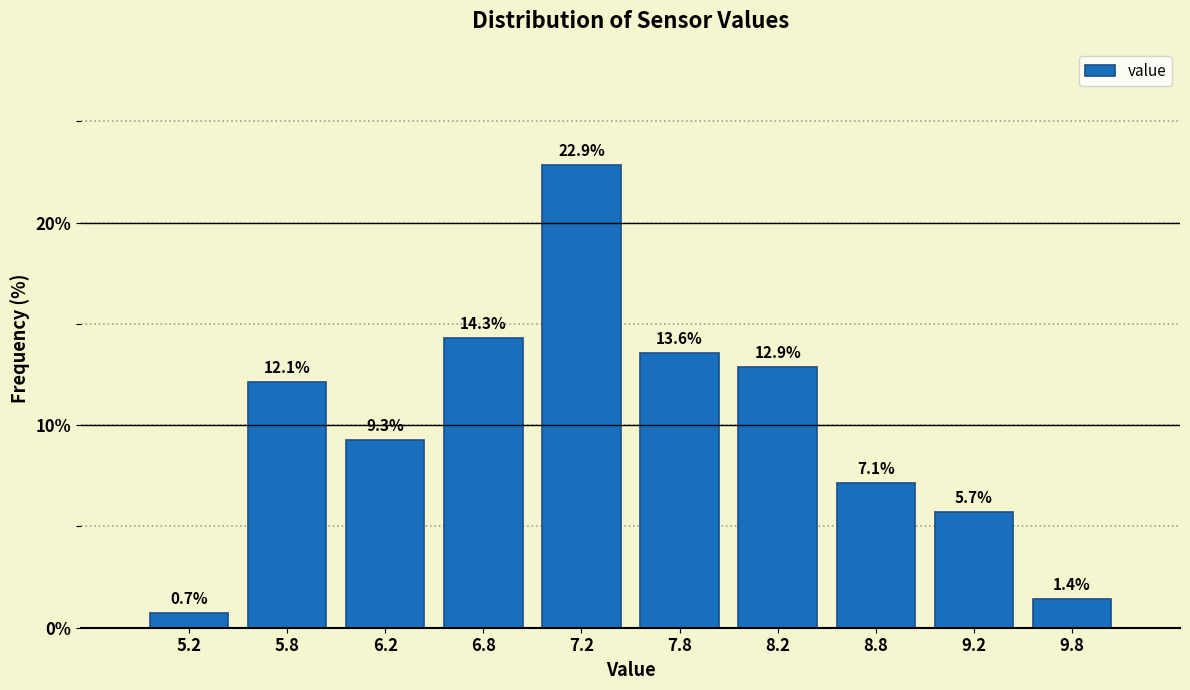

Over which range of the x-axis is the bar tallest?

7.0 to 7.5